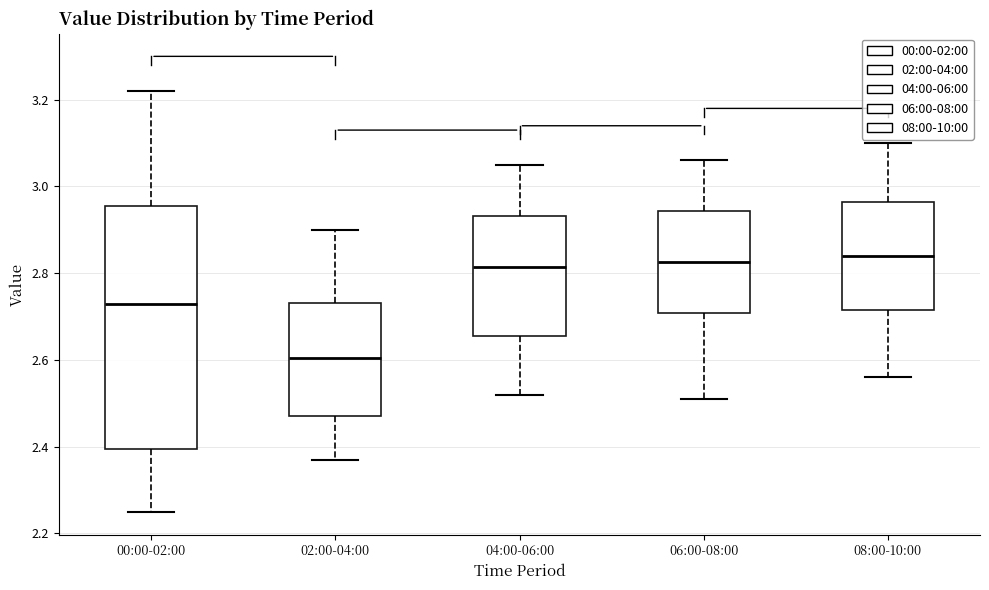

Which box has the lowest median line?

02:00-04:00